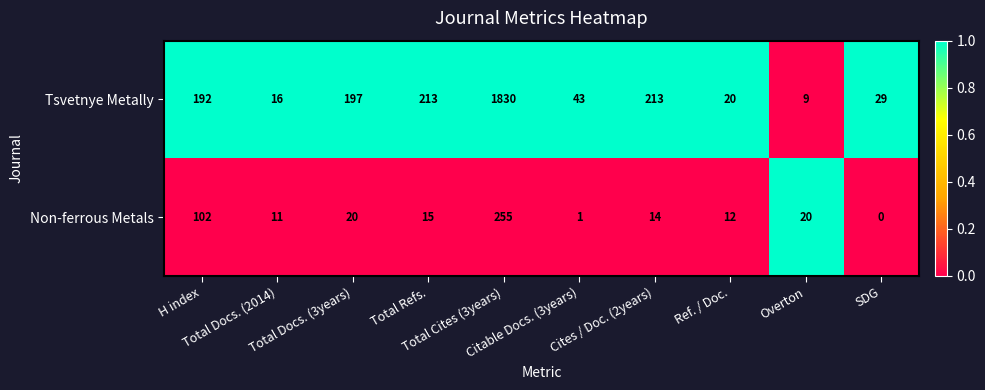

What is the difference between the highest and lowest values at H index?

90